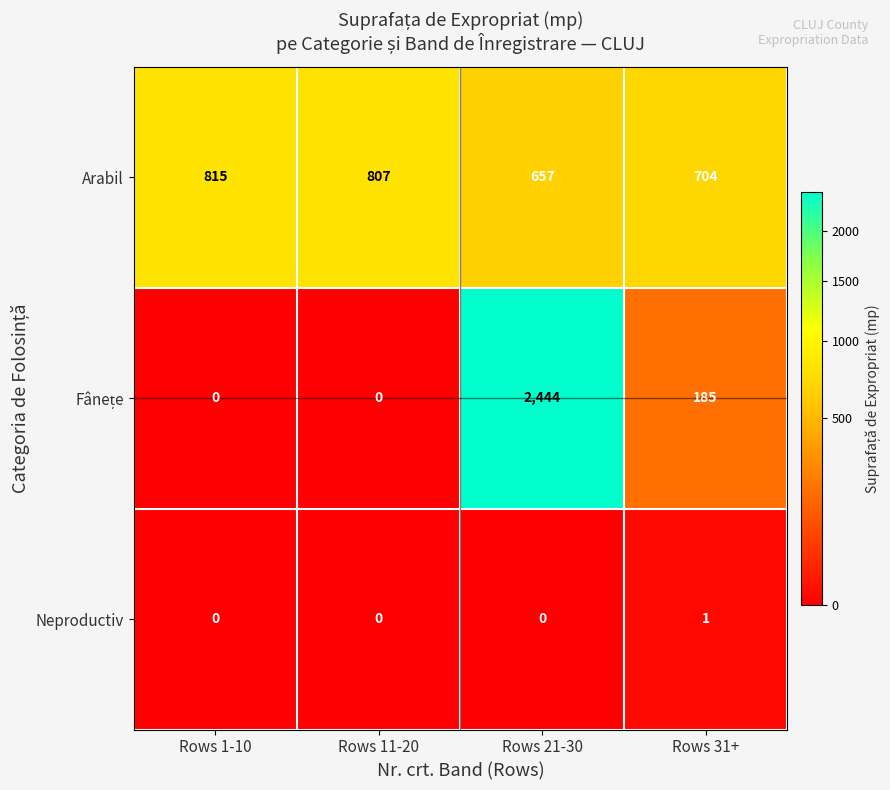

True or false: Arabil has a value of 807 at Rows 11-20.

True